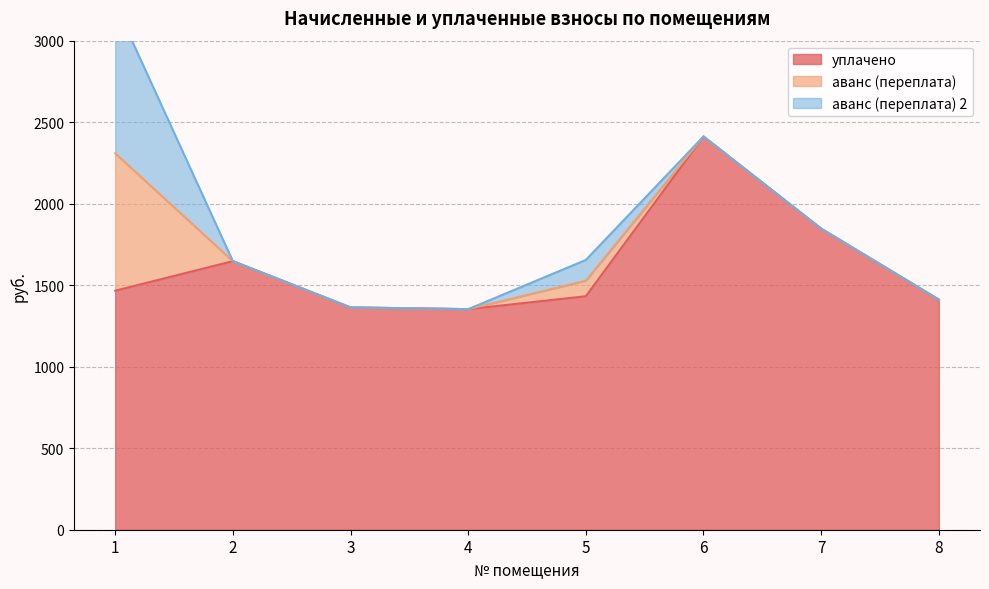

Reading right to left, transcribe all the data shown in this chart.

уплачено: 8=1411.6	7=1847.0	6=2412.2	5=1432.3	4=1353.0	3=1363.6	2=1647.5	1=1466.0
аванс (переплата): 8=0.0	7=0.0	6=0.0	5=95.4	4=0.0	3=0.0	2=0.0	1=843.2
аванс (переплата) 2: 8=0.0	7=0.0	6=0.0	5=127.2	4=0.0	3=0.0	2=0.0	1=915.4